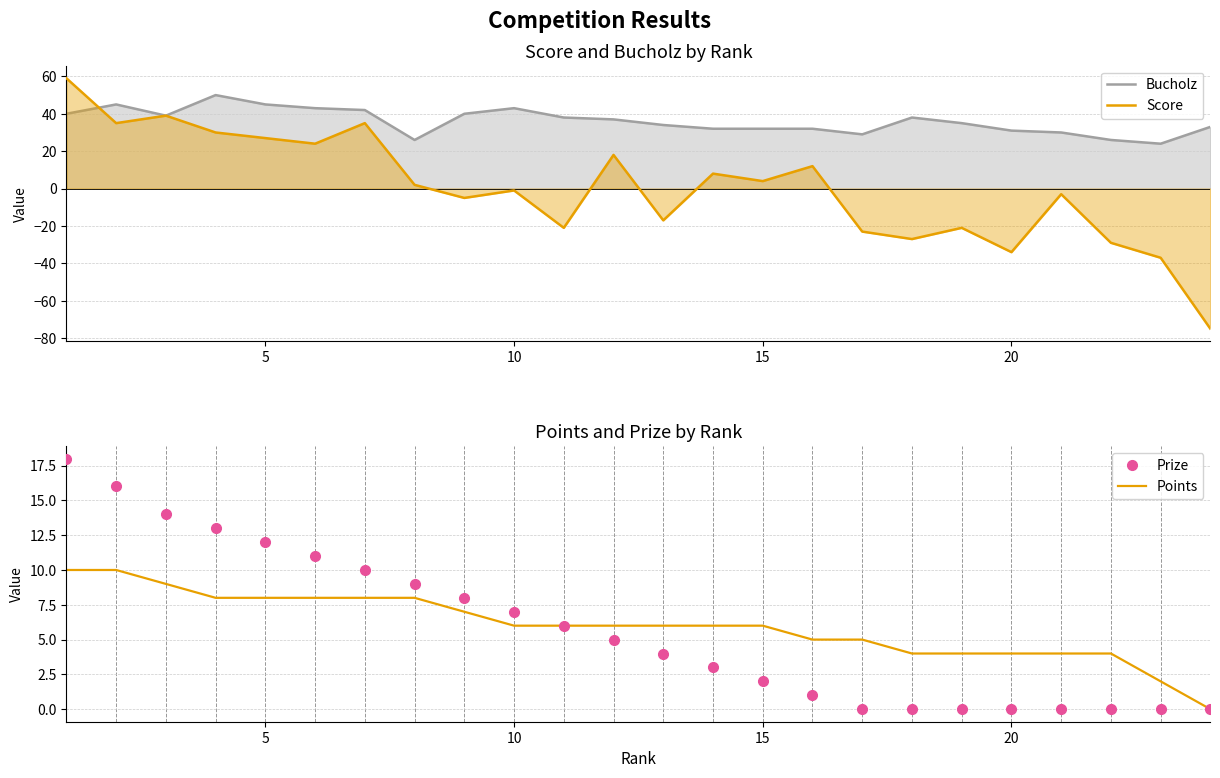

Reading left to right, transcribe all the data shown in this chart.

Bucholz: 40	45	39	50	45	43	42	26	40	43	38	37	34	32	32	32	29	38	35	31	30	26	24	33
Score: 59	35	39	30	27	24	35	2	-5	-1	-21	18	-17	8	4	12	-23	-27	-21	-34	-3	-29	-37	-75
Prize: 18	16	14	13	12	11	10	9	8	7	6	5	4	3	2	1	0	0	0	0	0	0	0	0
Points: 10	10	9	8	8	8	8	8	7	6	6	6	6	6	6	5	5	4	4	4	4	4	2	0